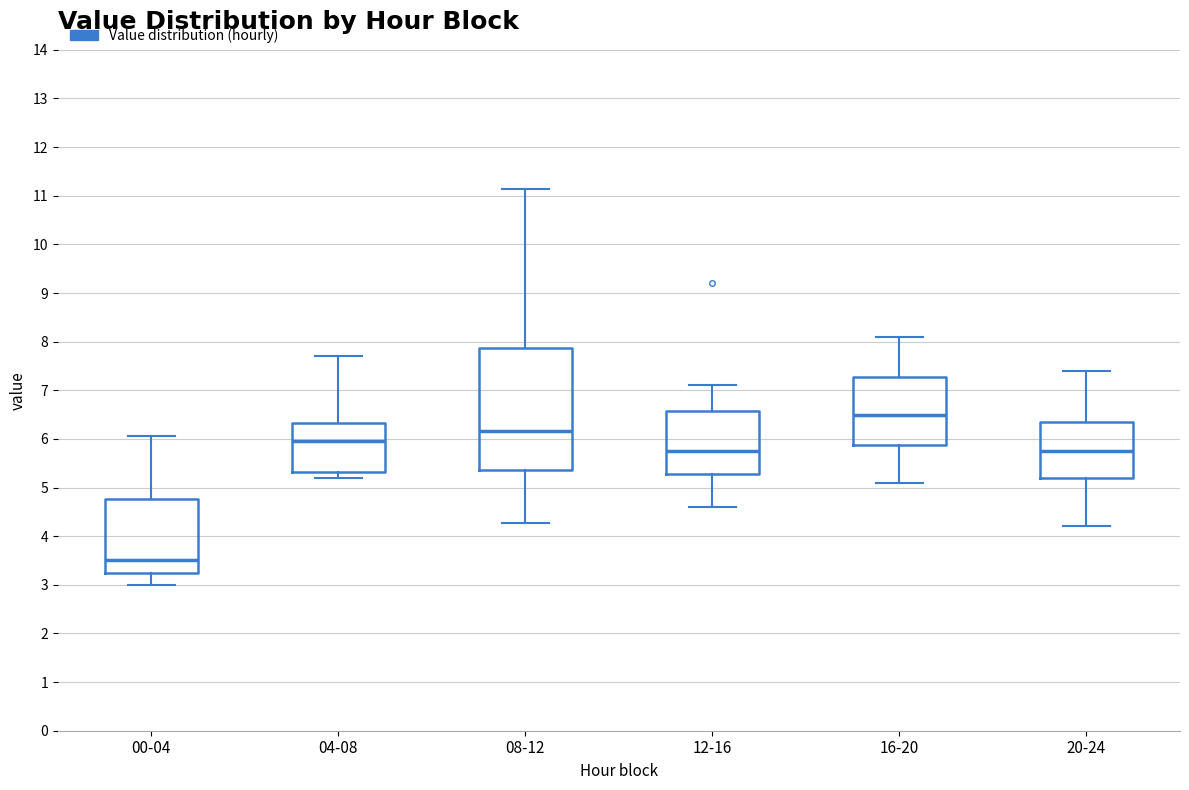

Which box has the lowest median line?

00-04